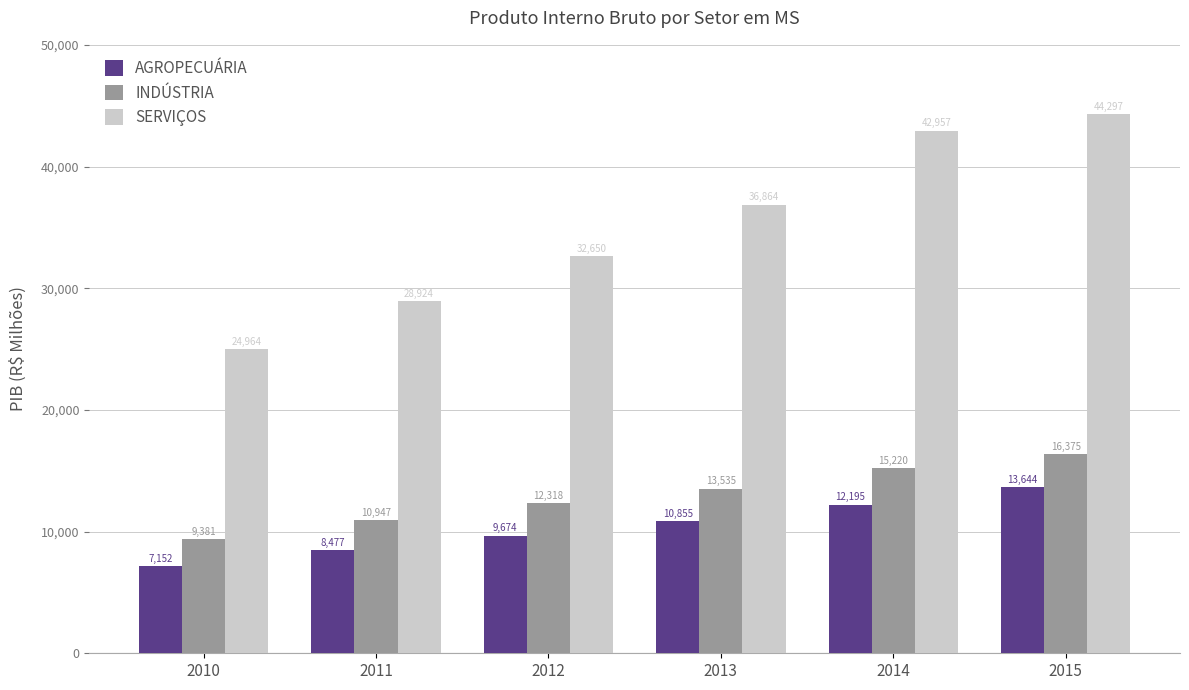

What is the difference between the maximum and minimum values in the AGROPECUÁRIA series?

6492.9